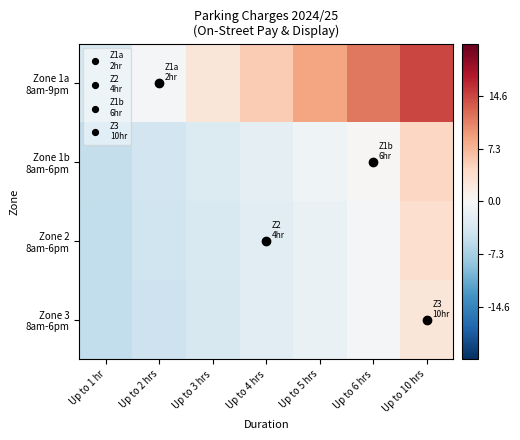

How many series are shown in this chart?

4